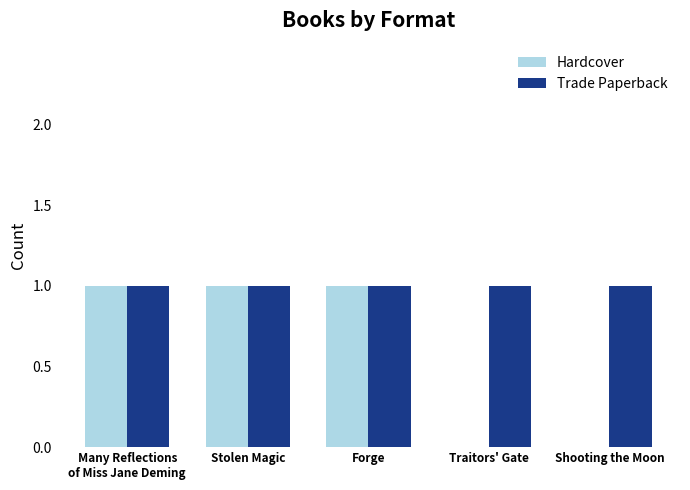

What is the average value of the Hardcover series?

1